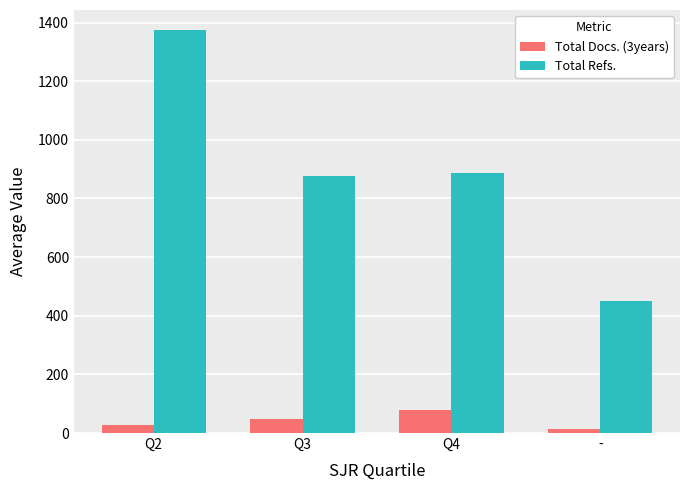

Between Q2 and Q3, which series saw the biggest shift?

Total Refs.